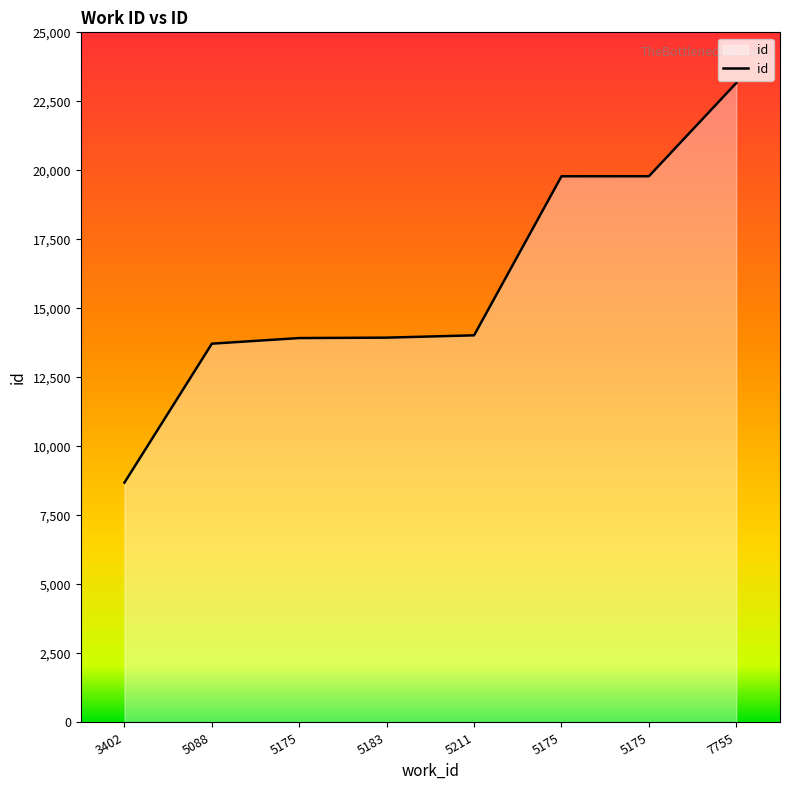

How many lines are shown in the chart?

1